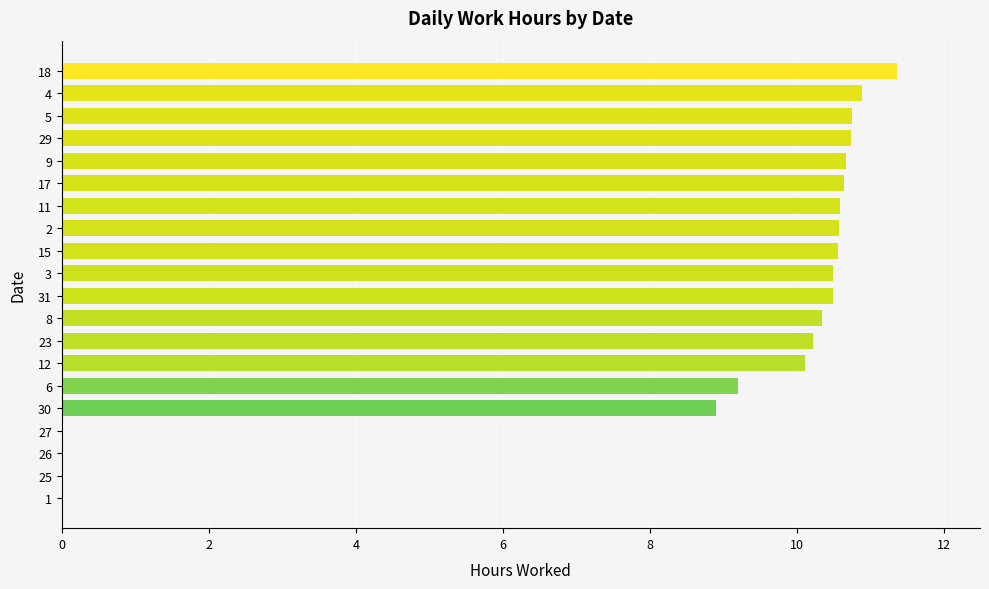

Count the number of data series in this chart.

1